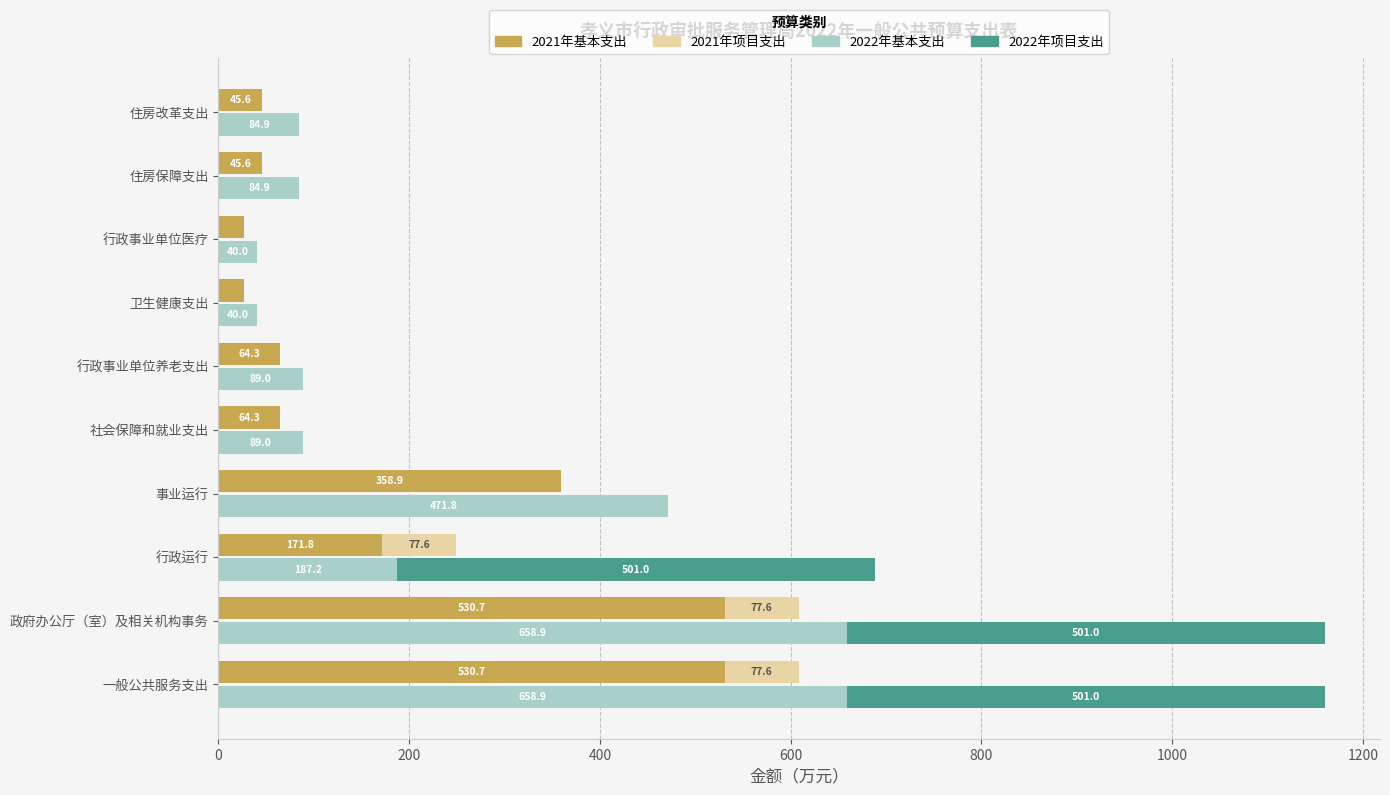

What are all the series names shown in the legend?

2021年基本支出, 2021年项目支出, 2022年基本支出, 2022年项目支出